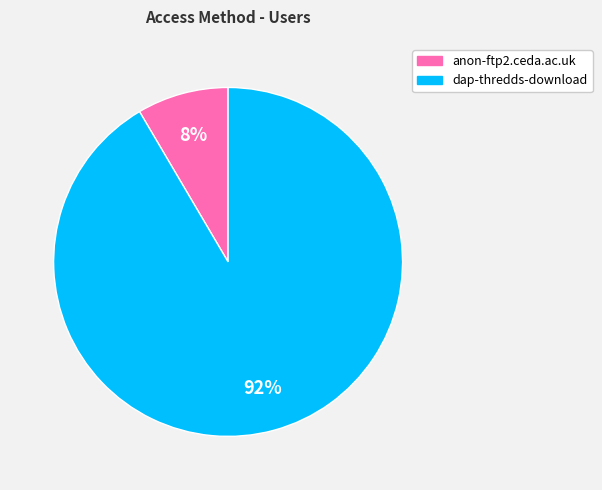

What is the largest slice in the pie chart?

dap-thredds-download